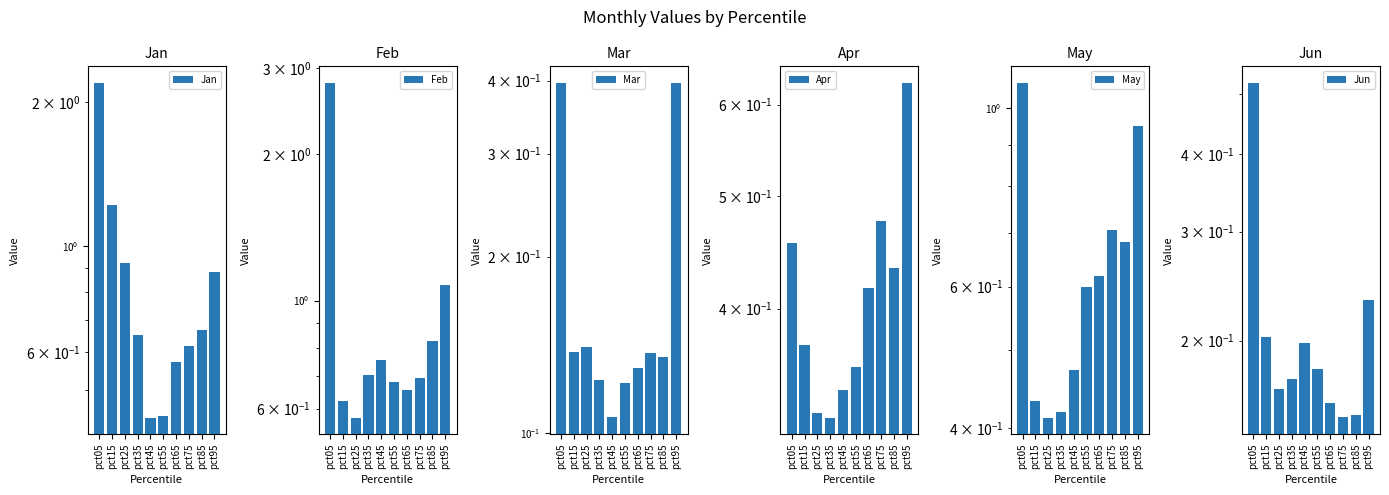

Which category has the highest value across all series?

pct05